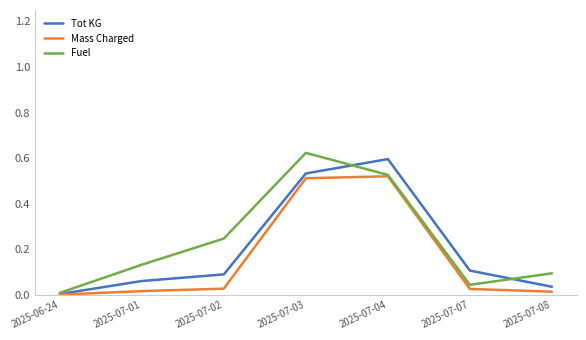

List the labels in order of Fuel value, smallest first.

2025-06-24, 2025-07-07, 2025-07-08, 2025-07-01, 2025-07-02, 2025-07-04, 2025-07-03